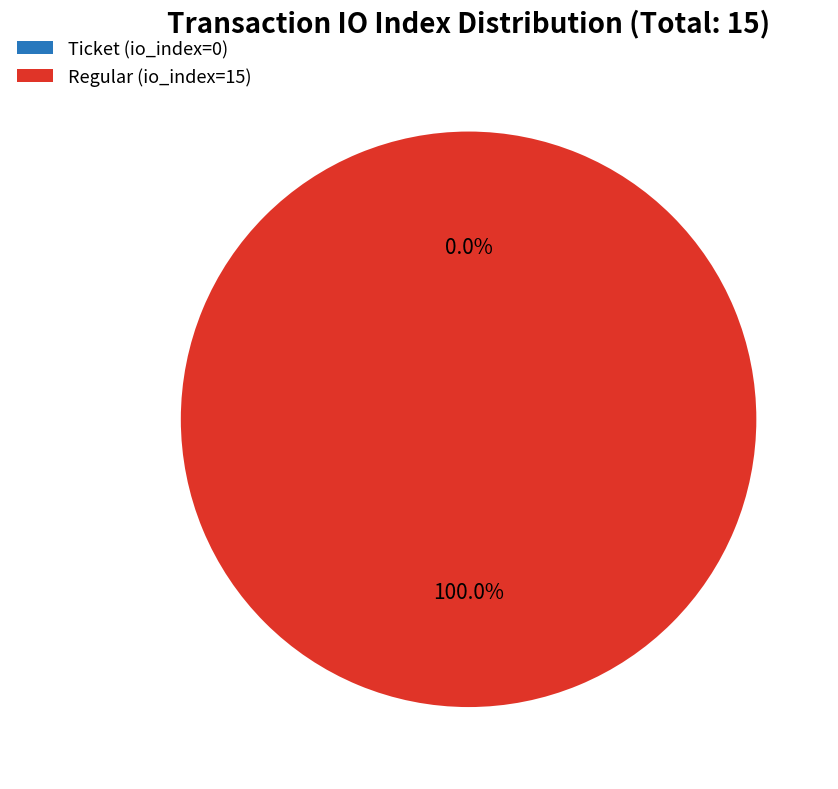

What is the majority slice?

Regular (io_index=15)